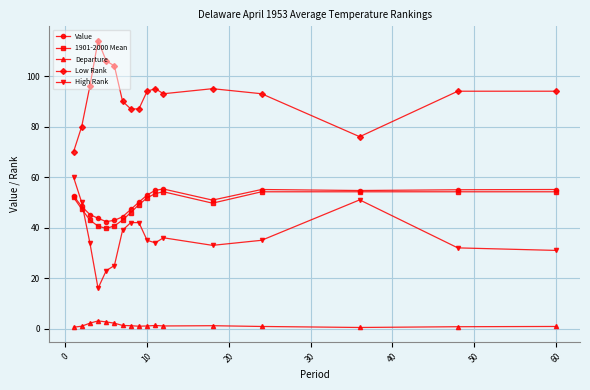

How many data points does each series have?

17